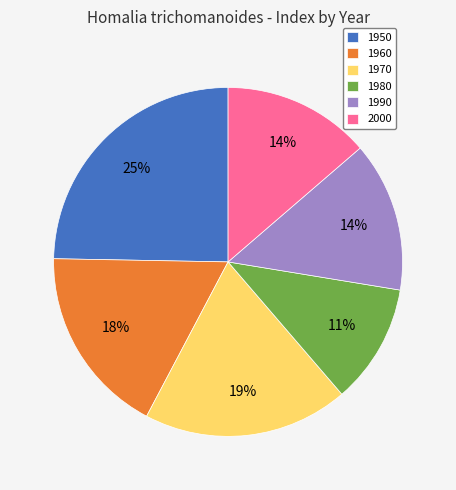

Between 1980 and 1960, which is larger?

1960